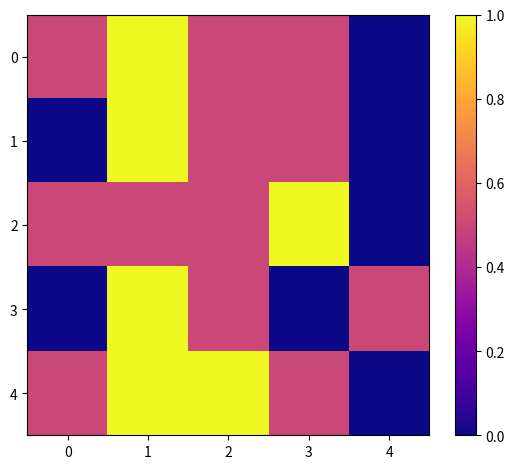

At how many categories does at least one series exceed 0?

5